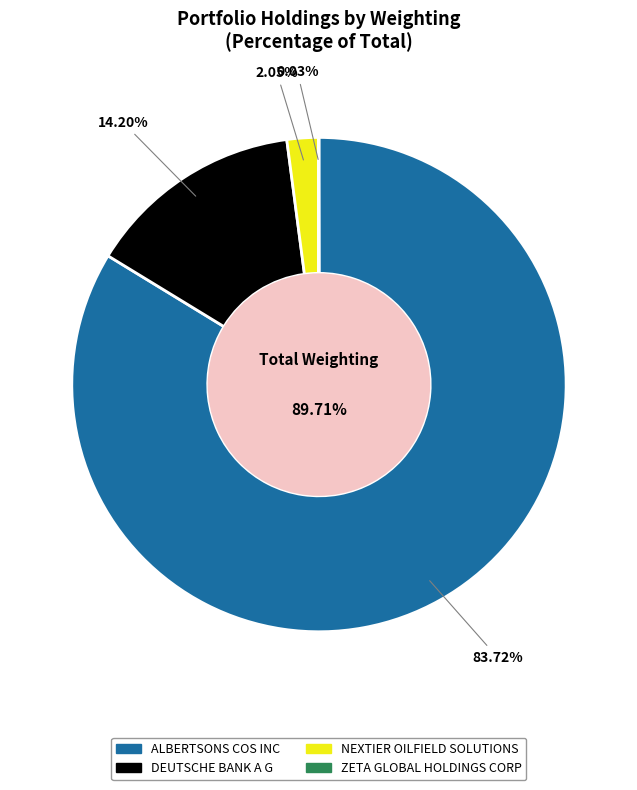

Which category has the biggest portion of the pie?

ALBERTSONS COS INC